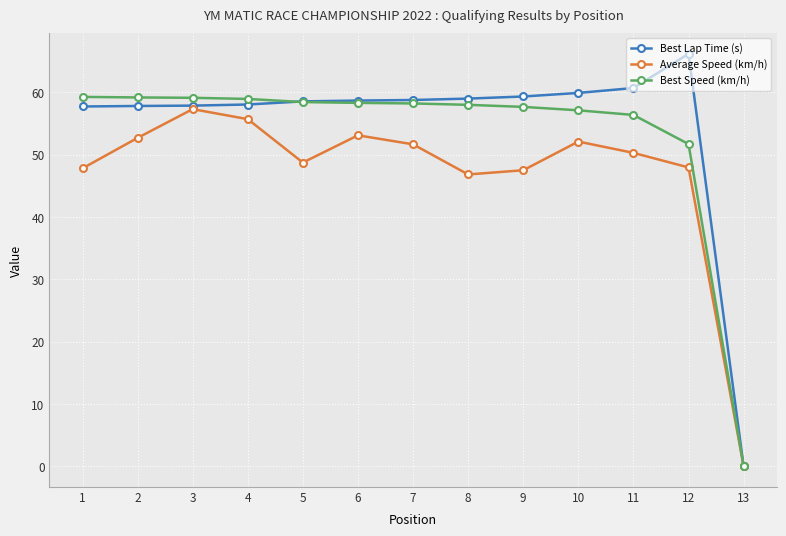

What is the difference between the highest and lowest values at 8?

12.2